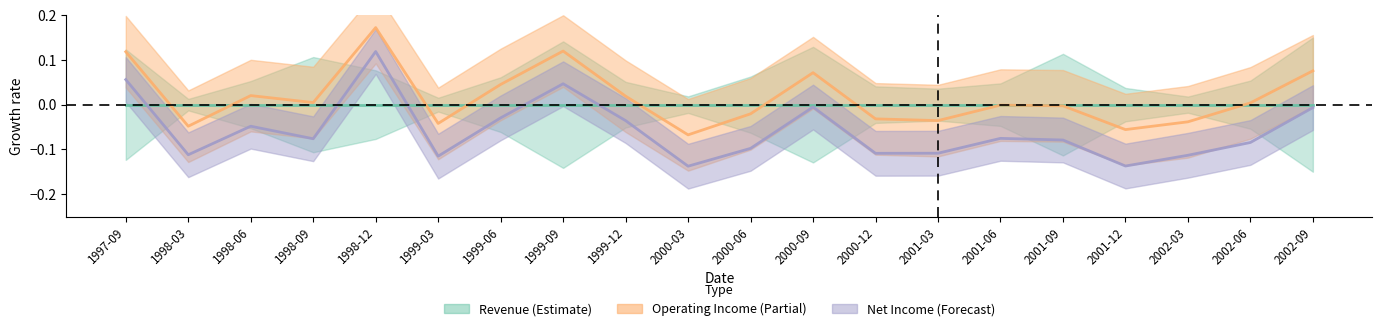

How many positive values does the Operating Income series have?

10